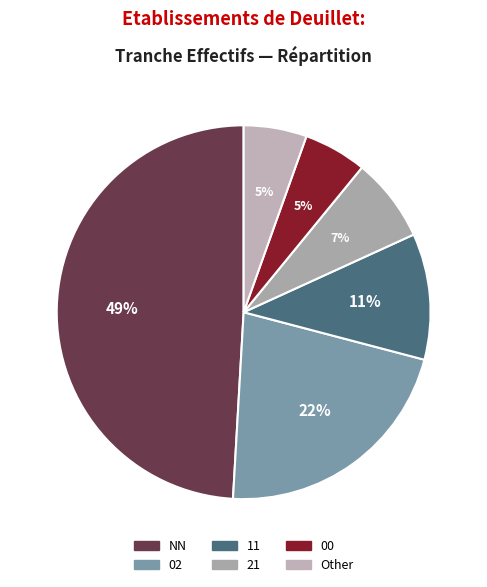

What percentage is the 02 slice, to the nearest percent?

22%